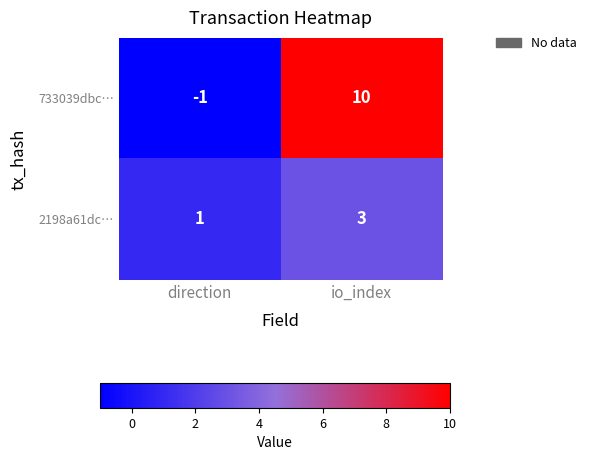

What is the spread (max minus min) of values at io_index?

7